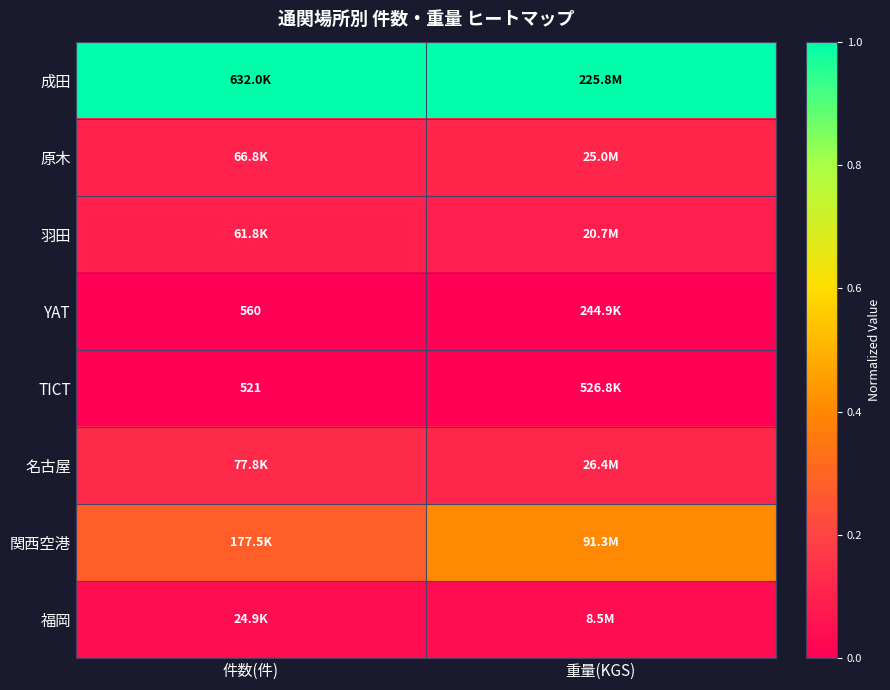

The 羽田 series shows 0.0 at 重量(KGS). True or false?

False